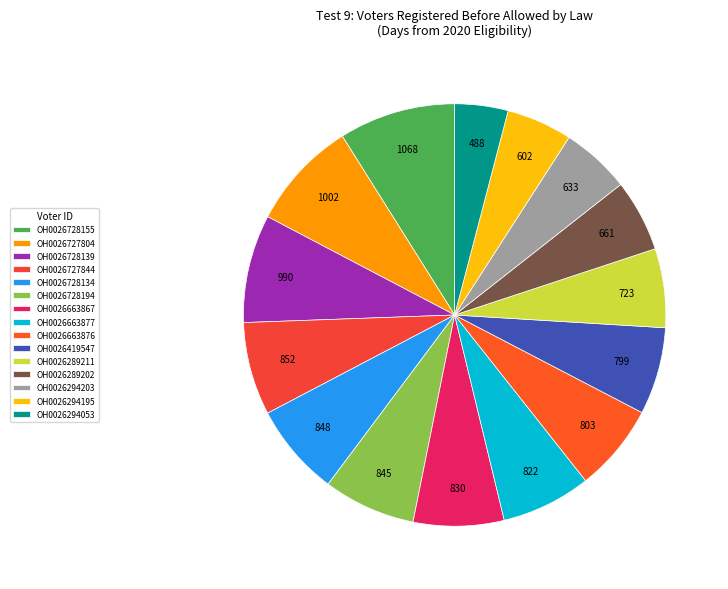

True or false: OH0026727804 accounts for 22% of the total.

False